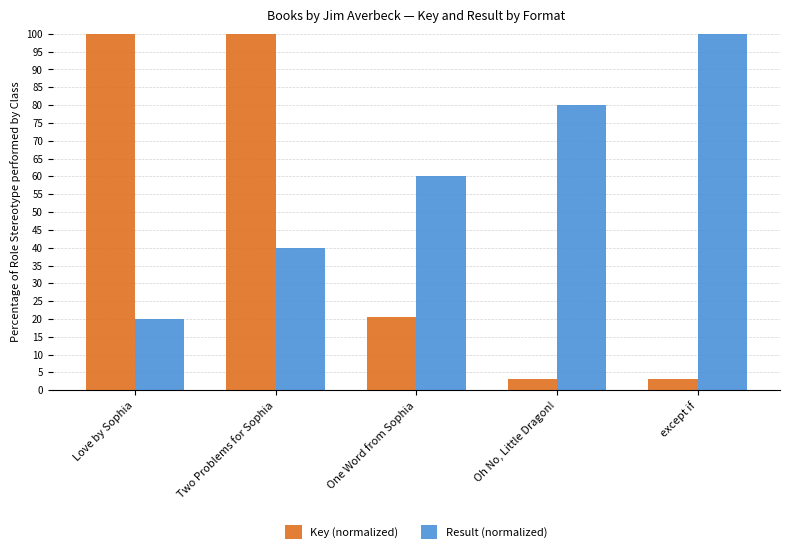

What is the sum of the Key (normalized) values at Love by Sophia and except if?

103.1